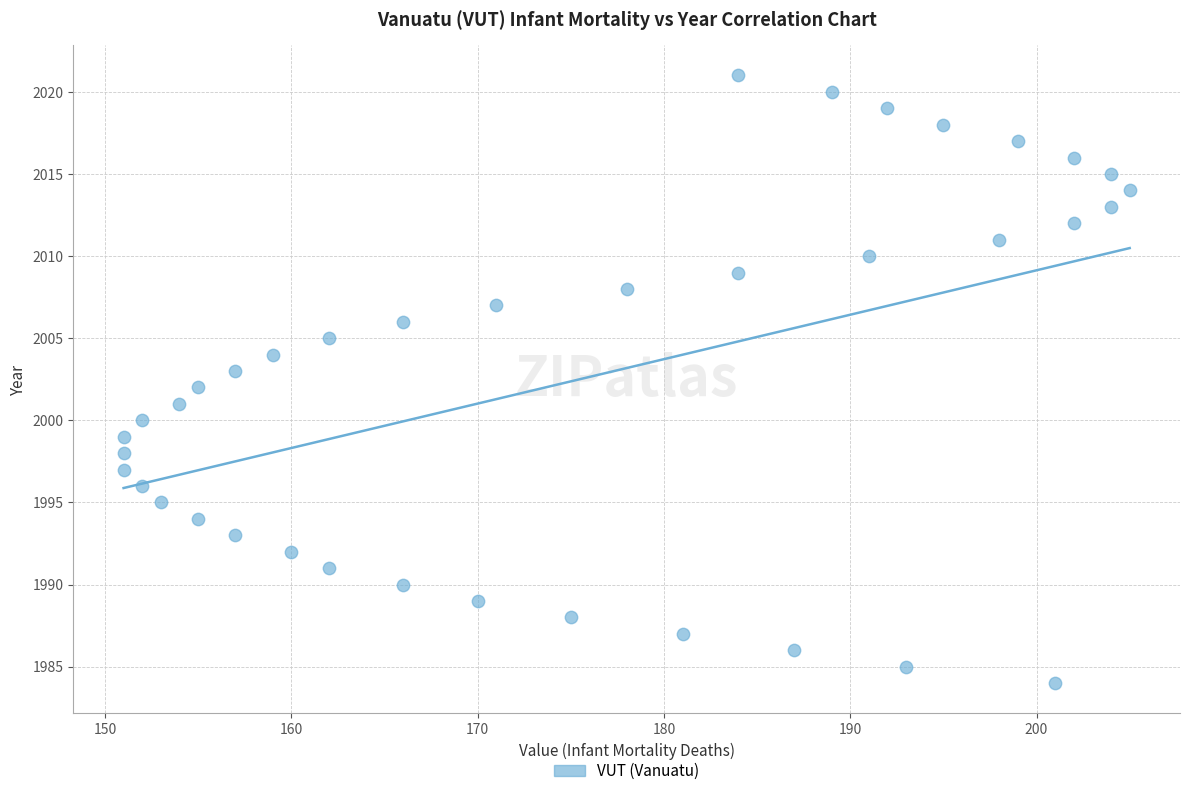

What is the range of Y values (max minus min)?

37